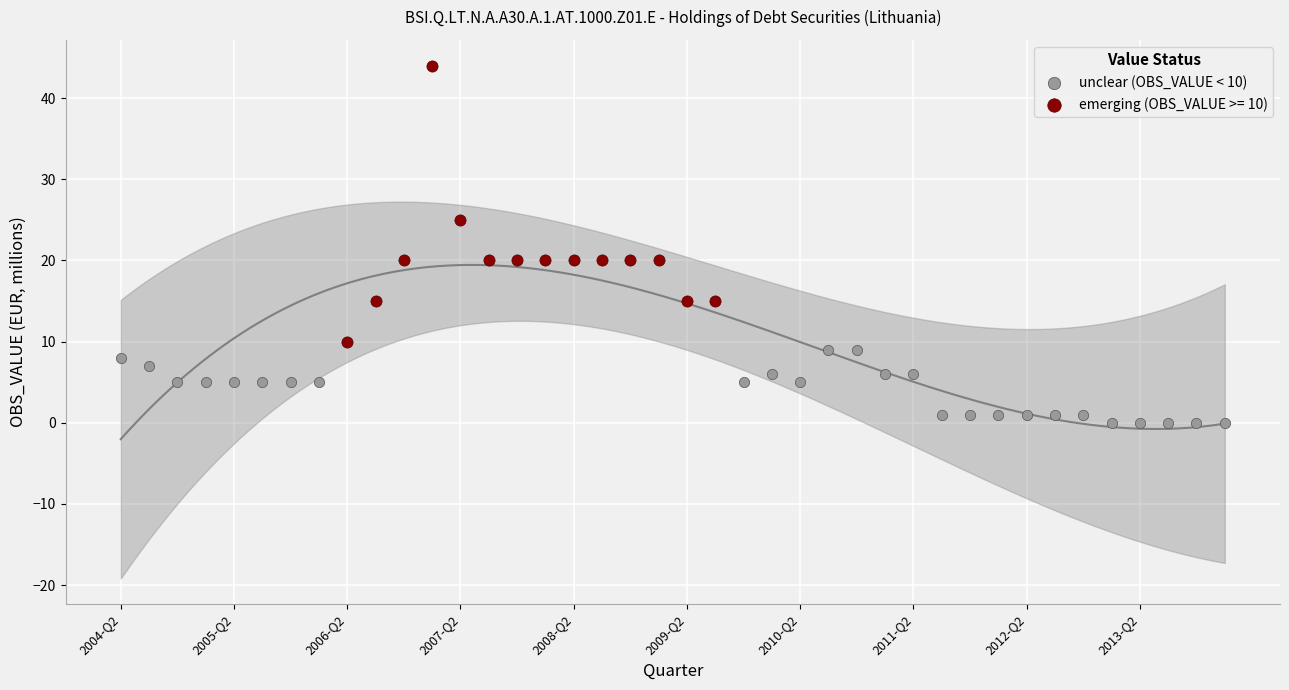

Which series has the largest Y range (max minus min)?

emerging (OBS_VALUE >= 10)